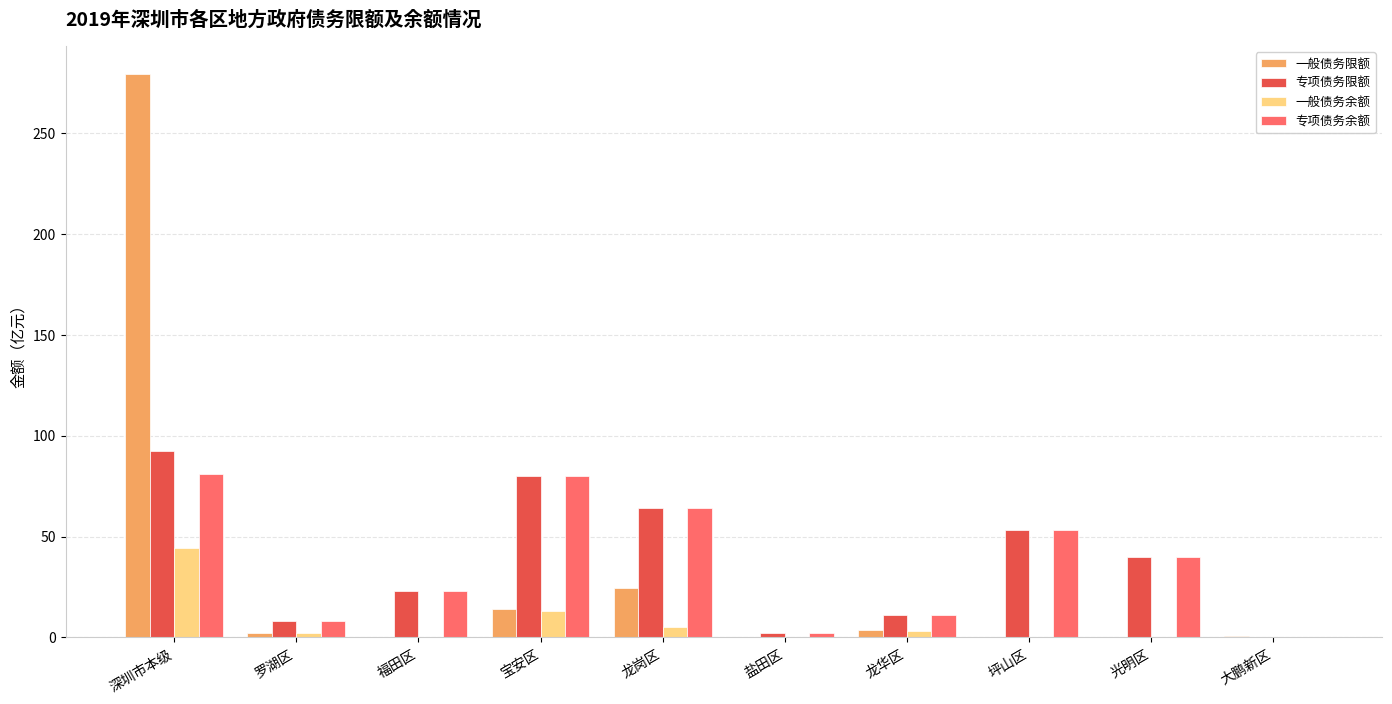

What is the average value of the 一般债务限额 series?

32.5